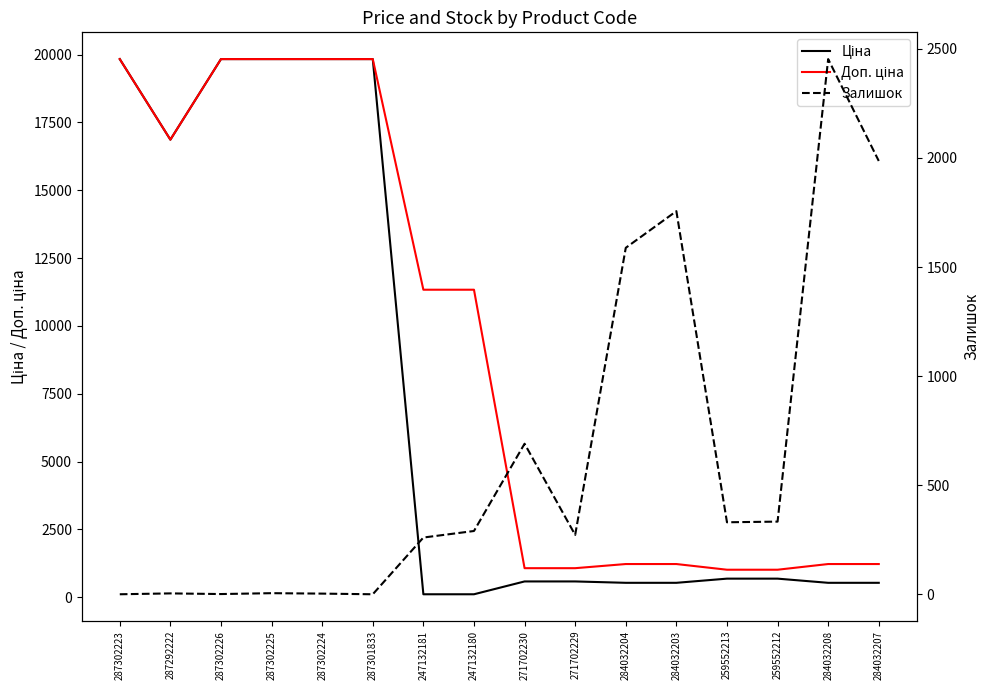

How many data points in Залишок are above 290?

7